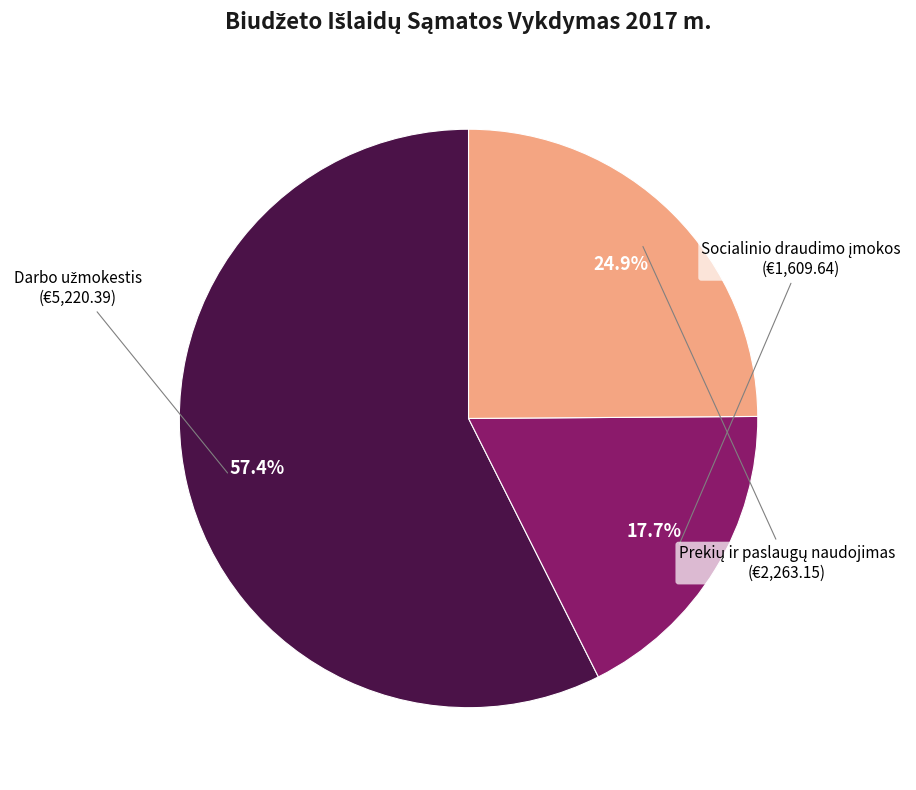

Count the number of slices in the pie.

3